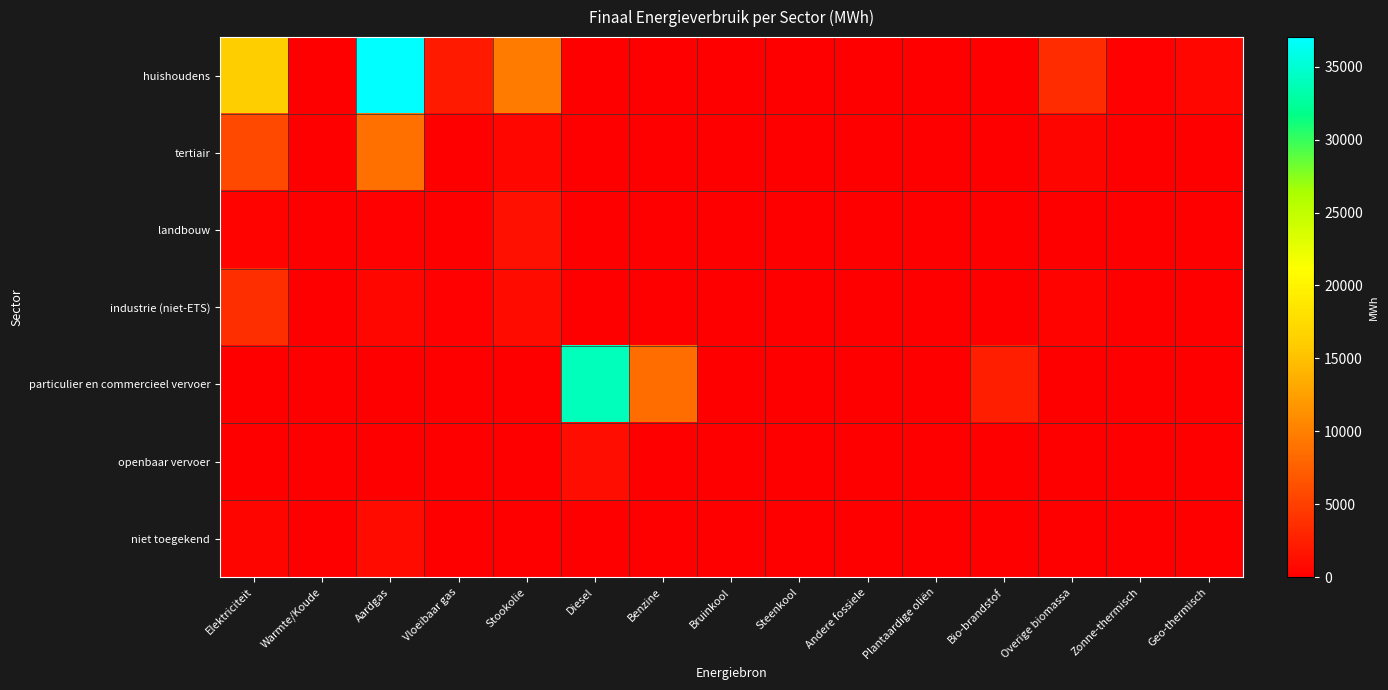

Rank the series at Overige biomassa from lowest to highest value.

landbouw, particulier en commercieel vervoer, openbaar vervoer, niet toegekend, industrie (niet-ETS), tertiair, huishoudens